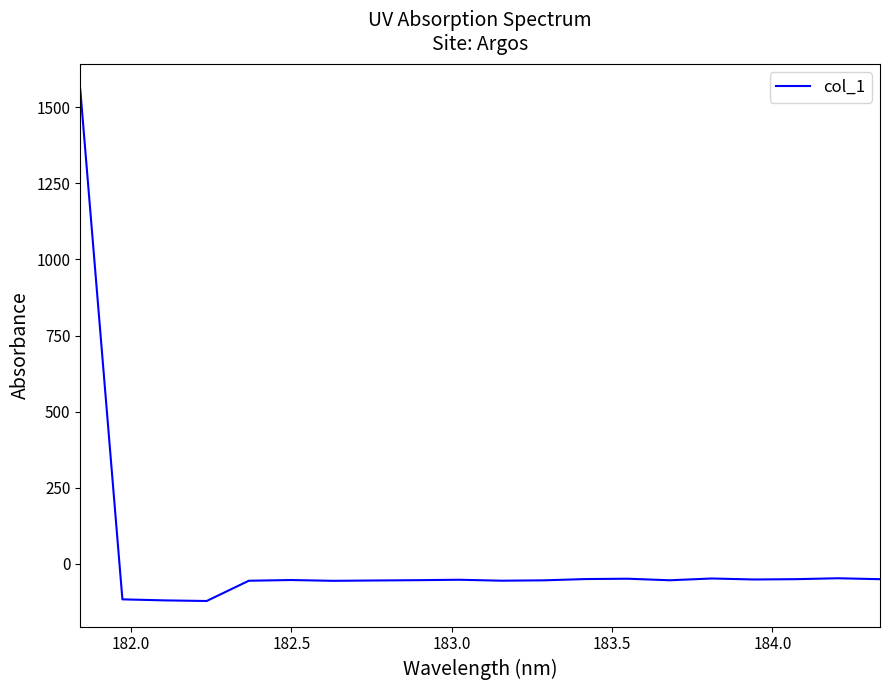

What is the difference between the maximum and minimum values?

1680.3